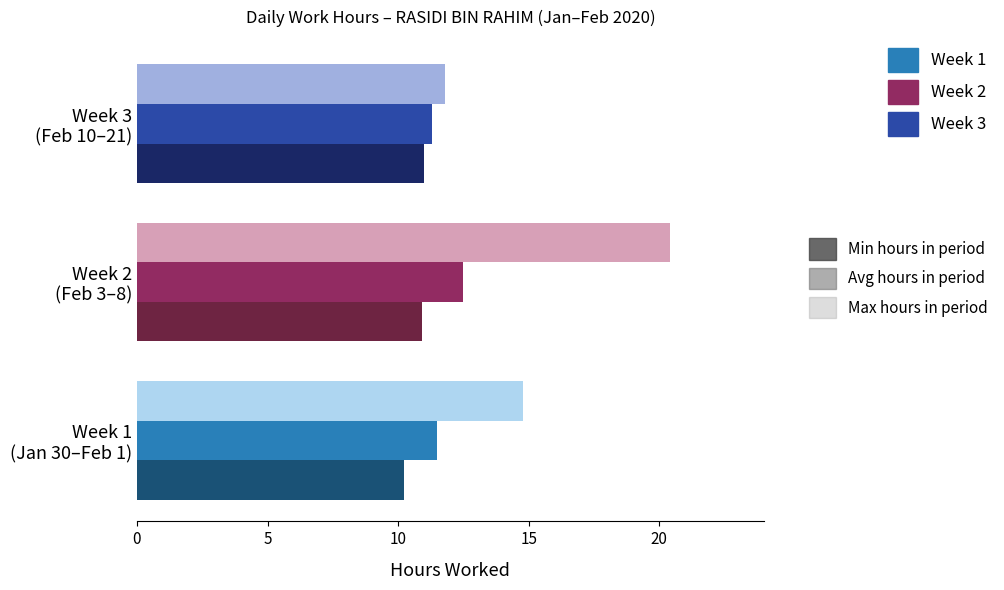

What is the sum of all Avg hours in period values?

35.3